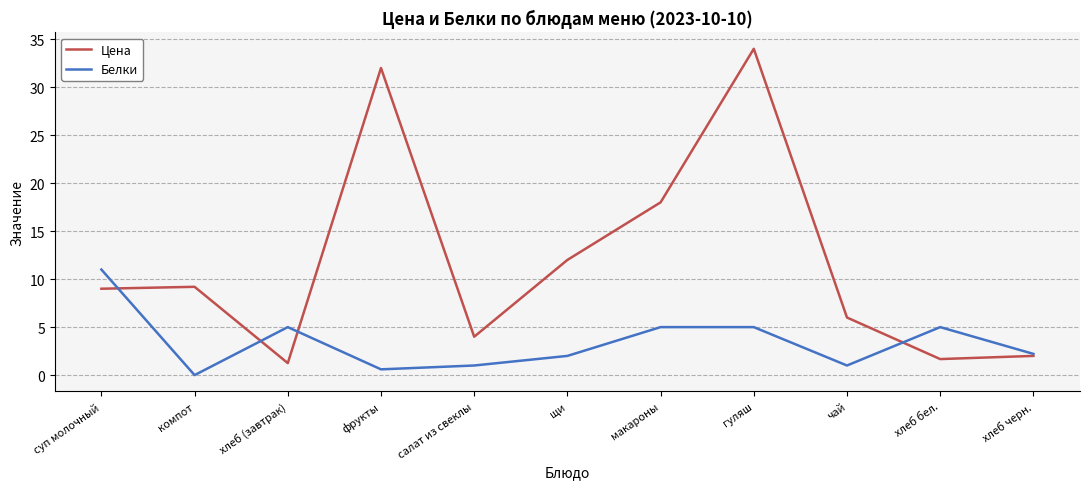

Between компот and салат из свеклы, which series saw the biggest shift?

Цена